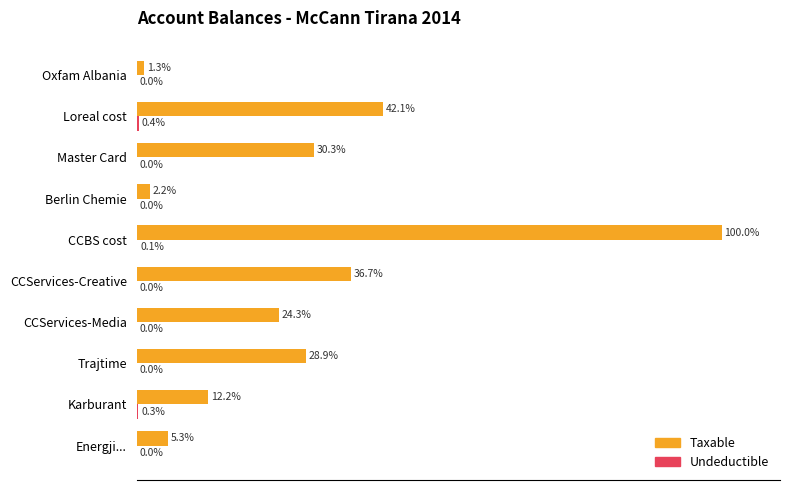

Which category has the highest value across all series?

CCBS cost